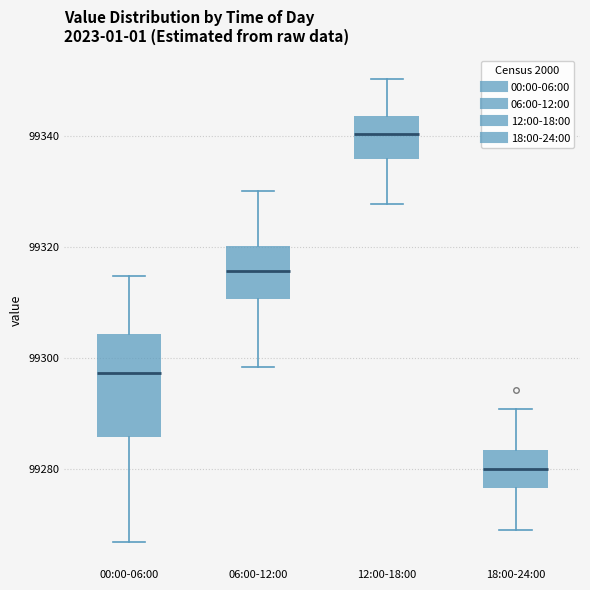

Which box is the tallest, from its lower edge to its upper edge?

00:00-06:00